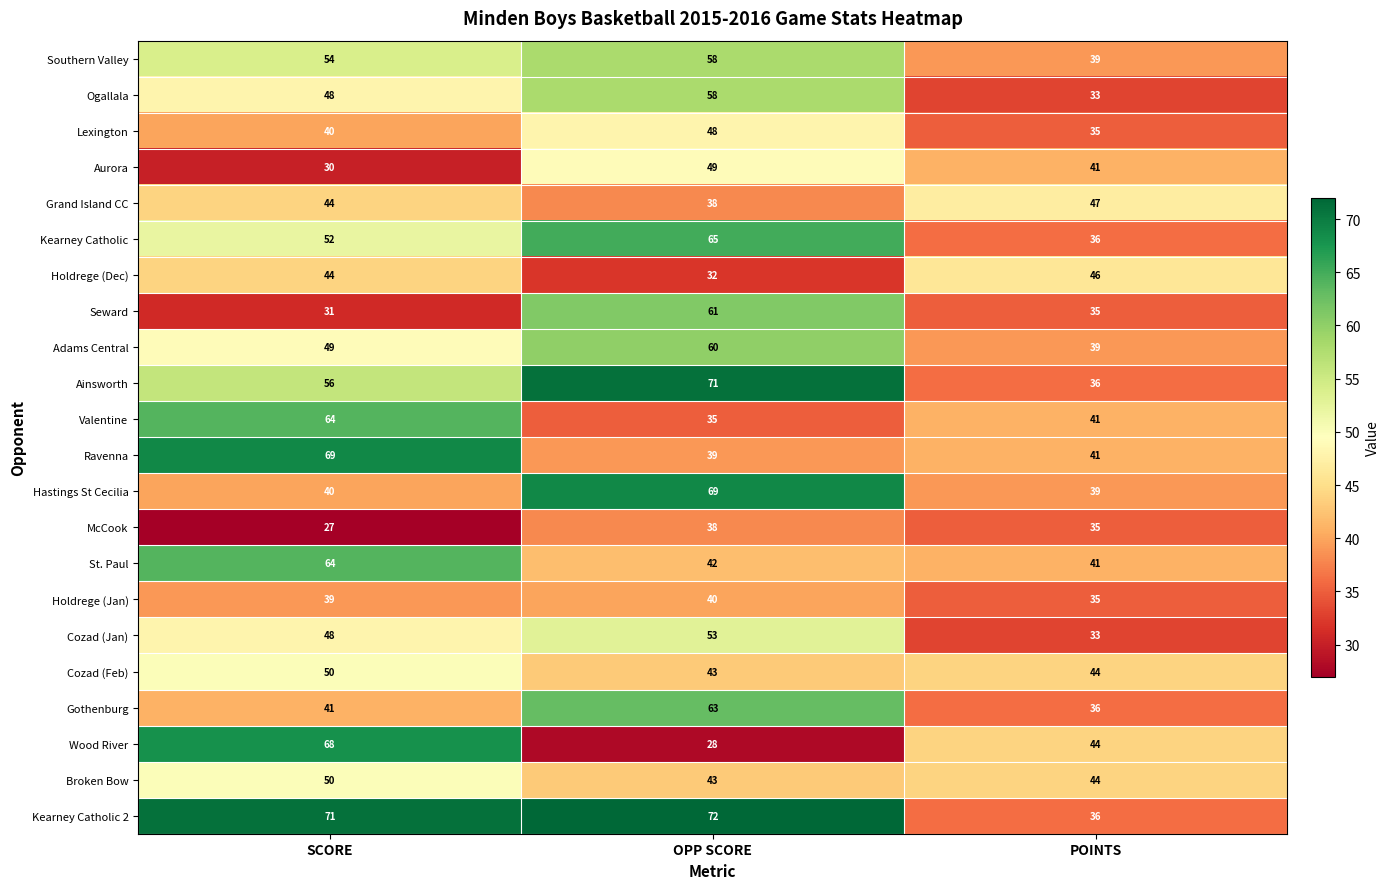

Where does the Aurora series first go above 41?

OPP SCORE